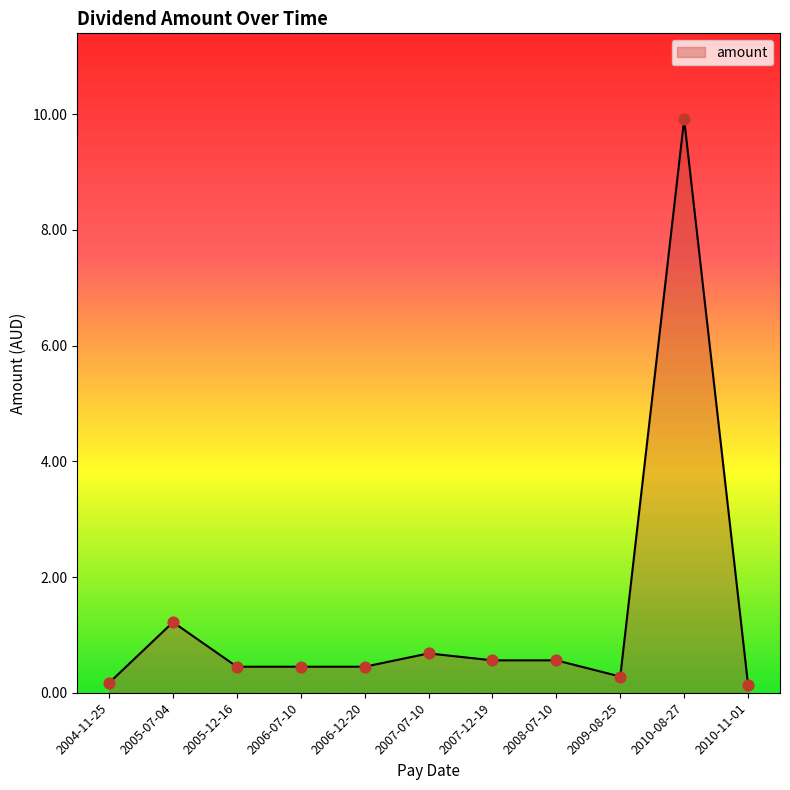

What is the change in value from 2005-07-04 to 2010-11-01?

-1.1